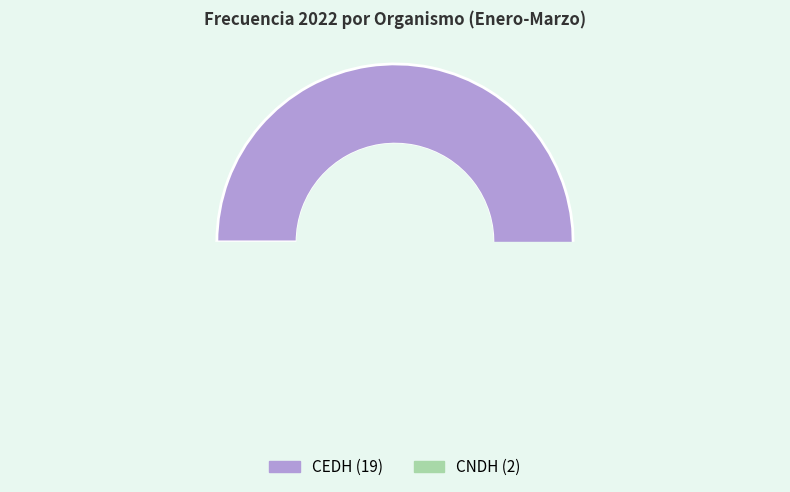

What is the majority slice?

CEDH